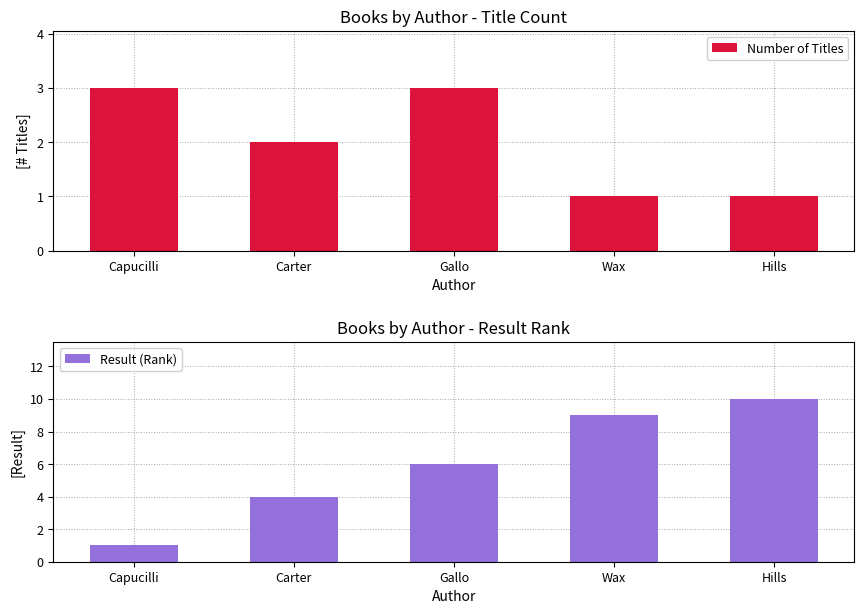

Is the value of Result (Rank) at Capucilli greater than the value of Number of Titles at Gallo?

No